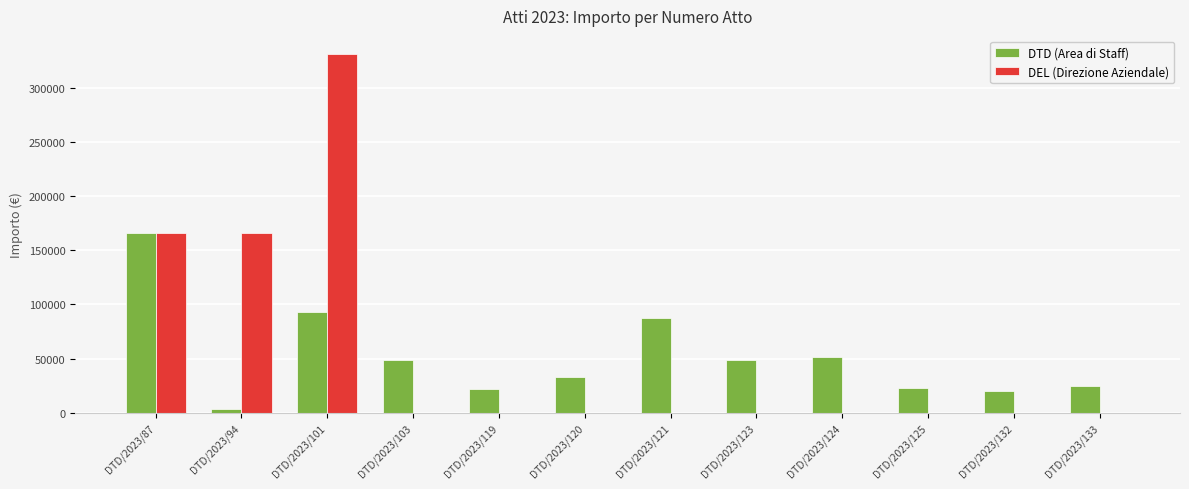

The value of DTD (Area di Staff) at DTD/2023/119 is 22242.2. True or false?

True